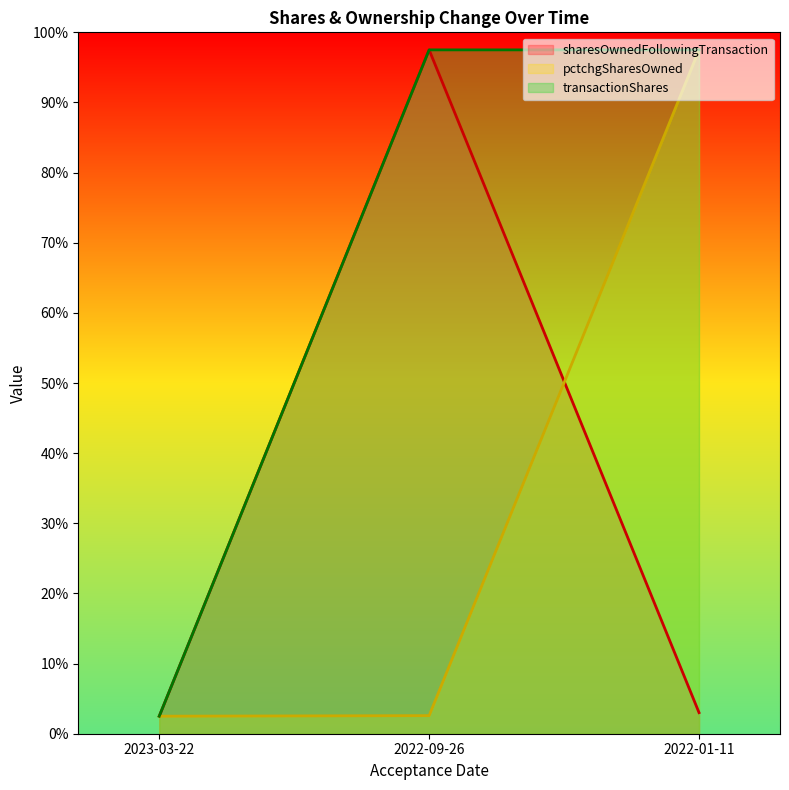

At which label does transactionShares reach its minimum?

2023-03-22